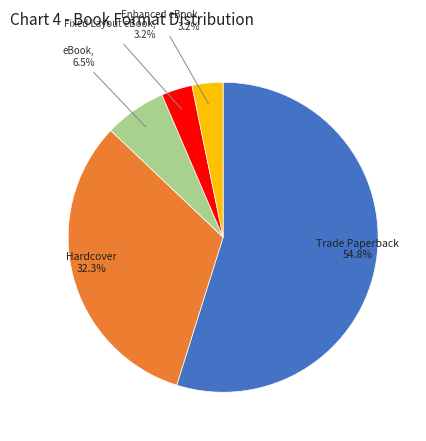

Between Fixed Layout eBook and eBook, which is larger?

eBook